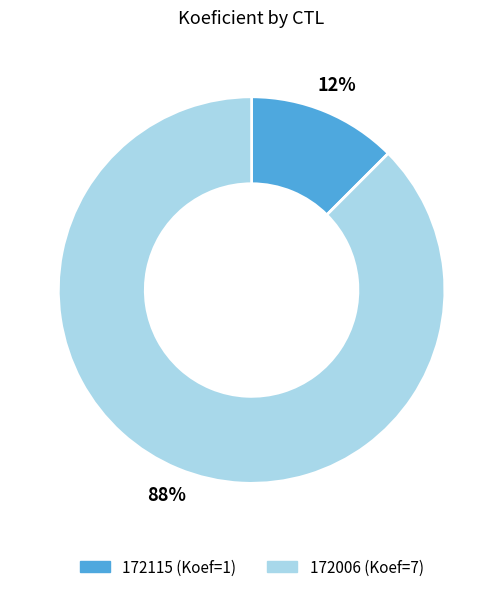

What is the smallest slice in the pie chart?

172115